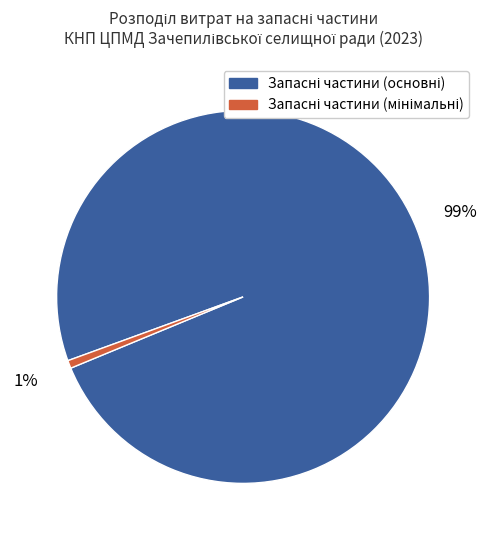

Is there a majority slice in this chart?

Yes